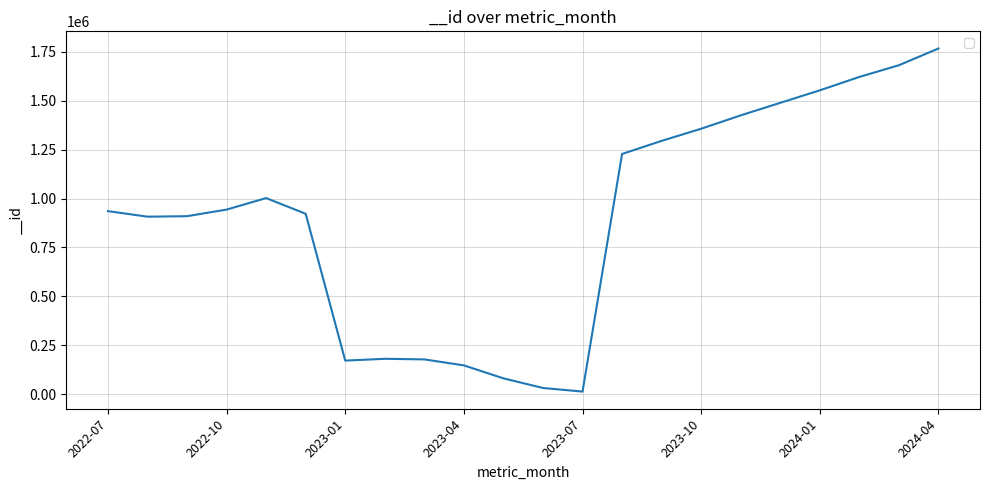

What is the maximum value shown in the chart?

1767760